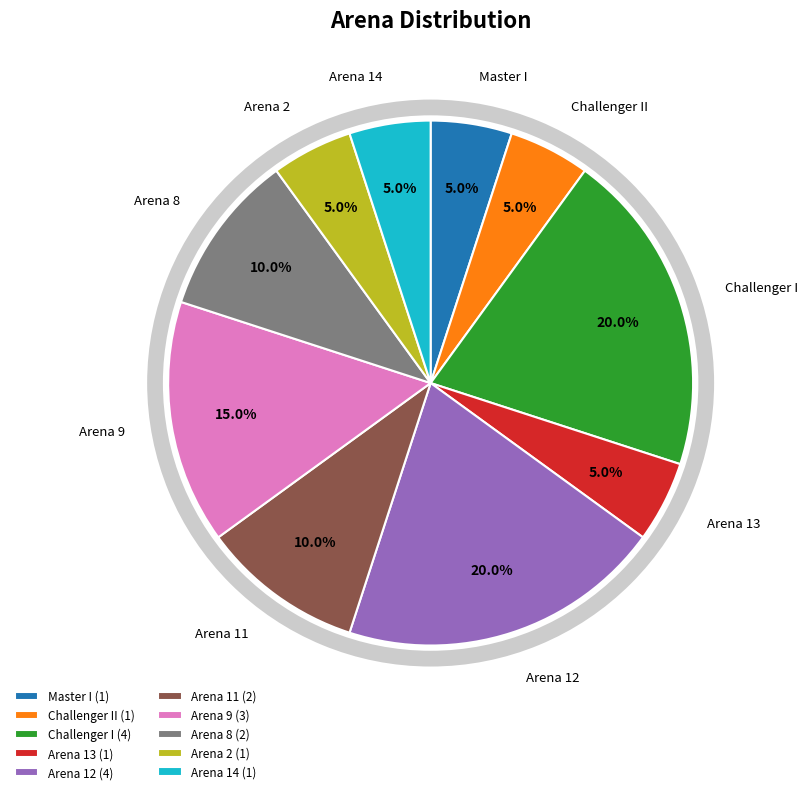

Is Arena 9 the majority of the pie?

No